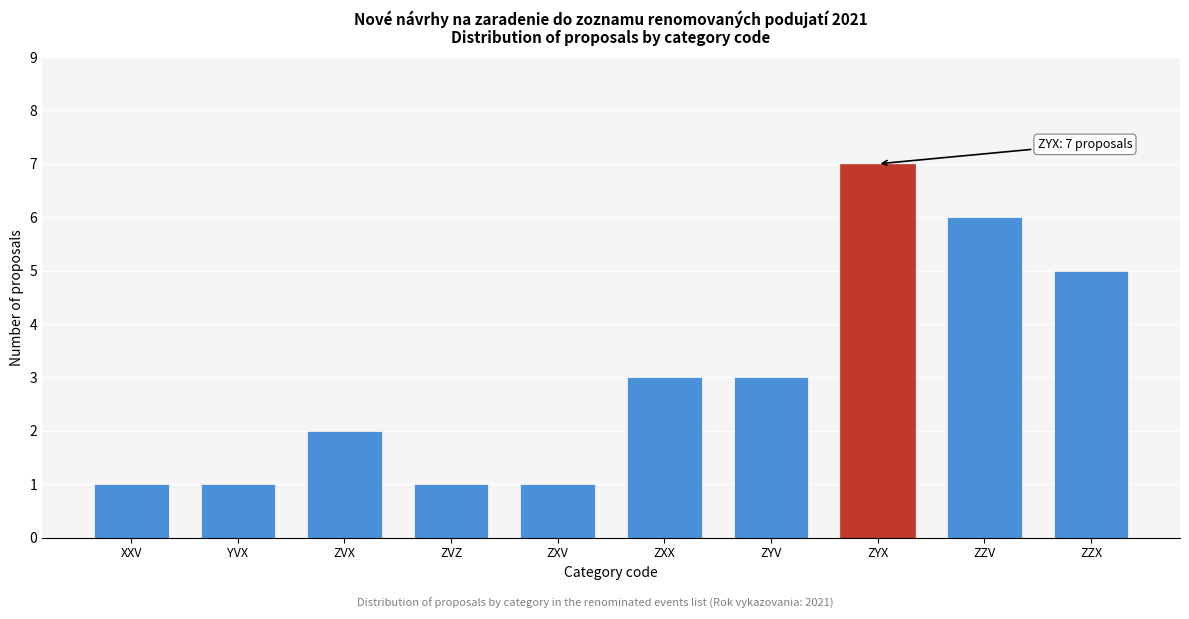

Reading right to left, extract all data points from this chart.

5	6	7	3	3	1	1	2	1	1